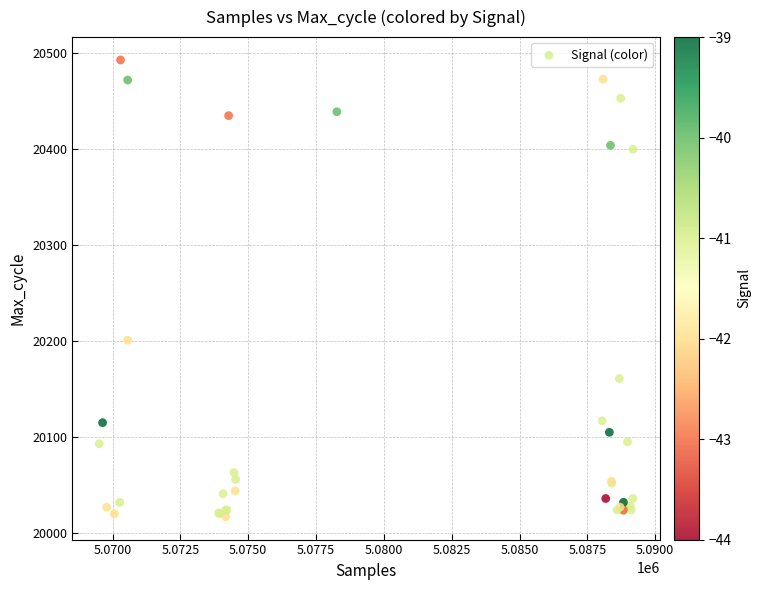

What Y value in the scatter plot is closest to 20255?

20201